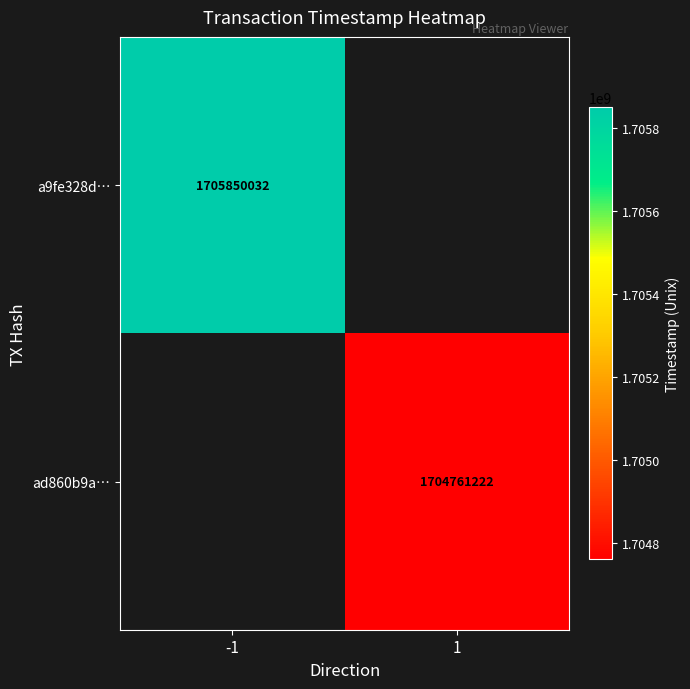

The a9fe328d… series shows 1705850032 at -1. True or false?

True